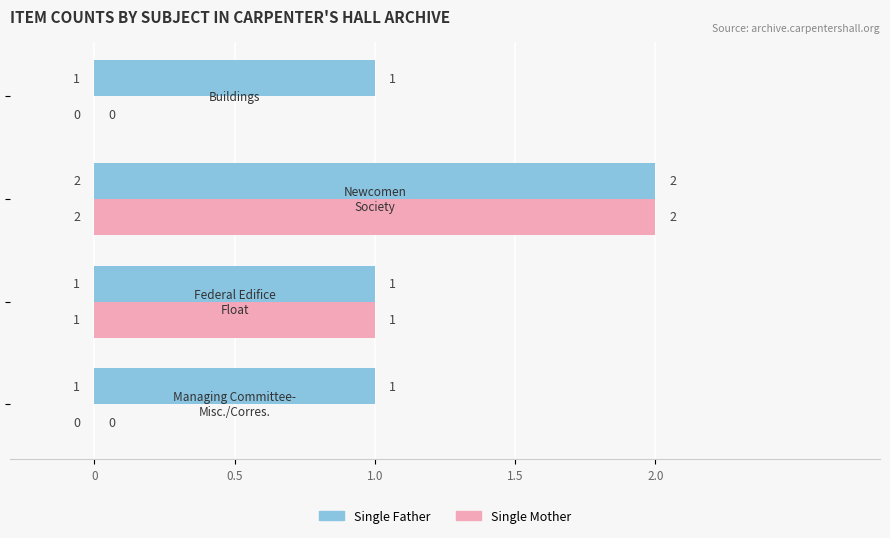

How many Single Father values are between 1 and 2?

4